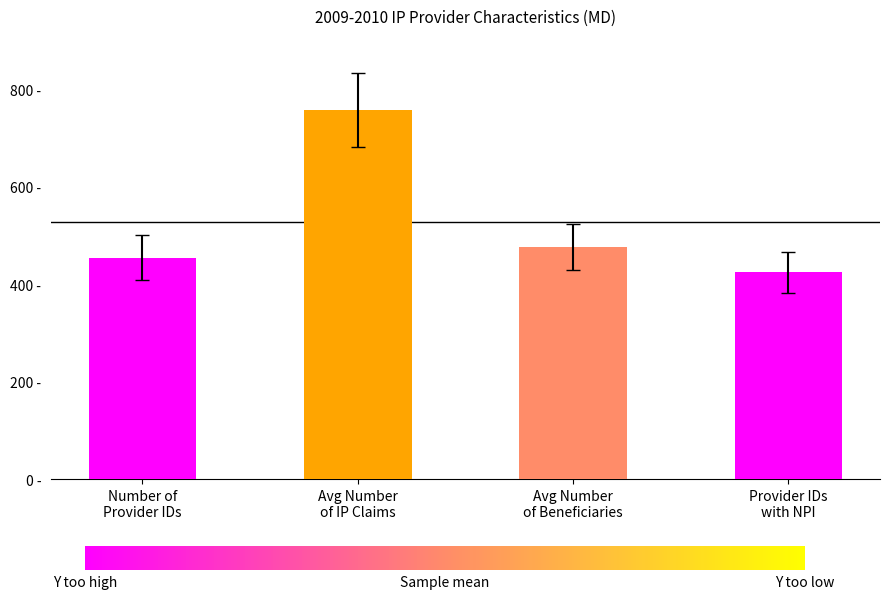

What is the sum of all values?

2114.8